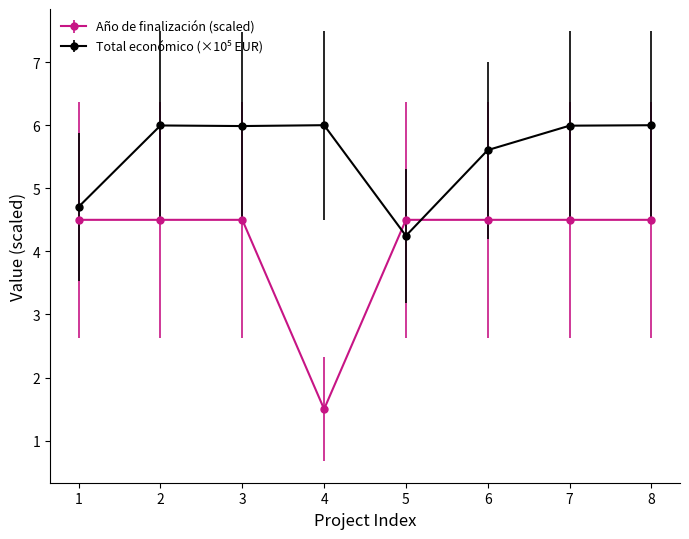

What is the value of the Año de finalización (scaled) point at the 6th from the left?

4.5